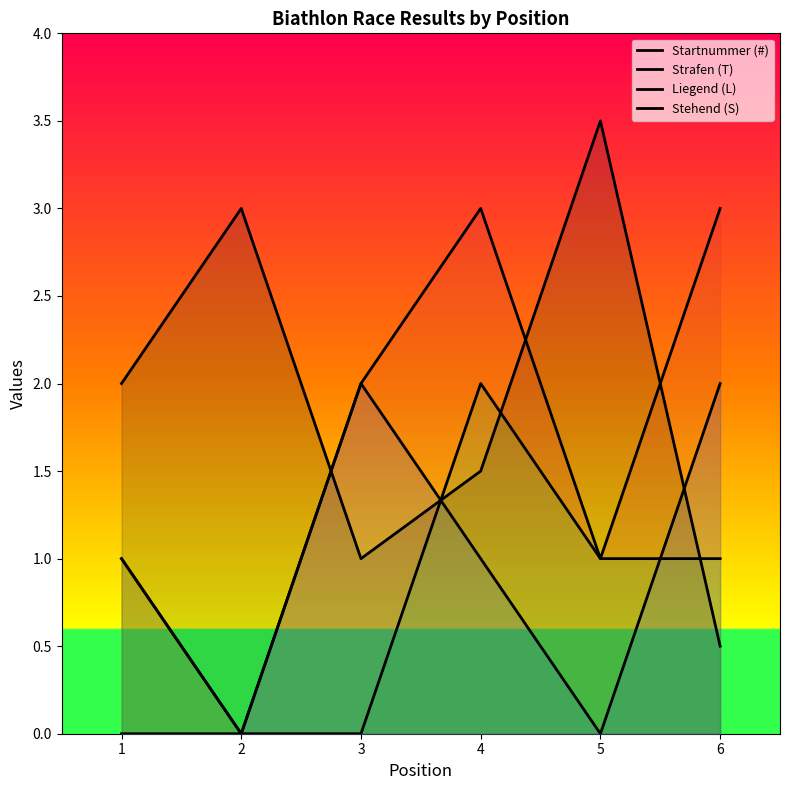

How many series are shown in this chart?

4